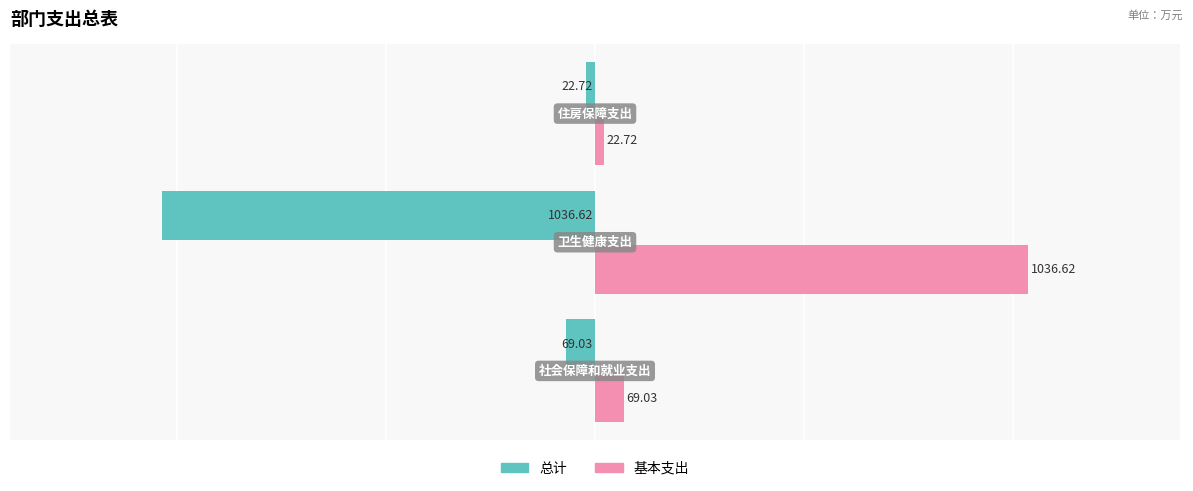

Rank the series by their average value, from highest to lowest.

基本支出, 总计